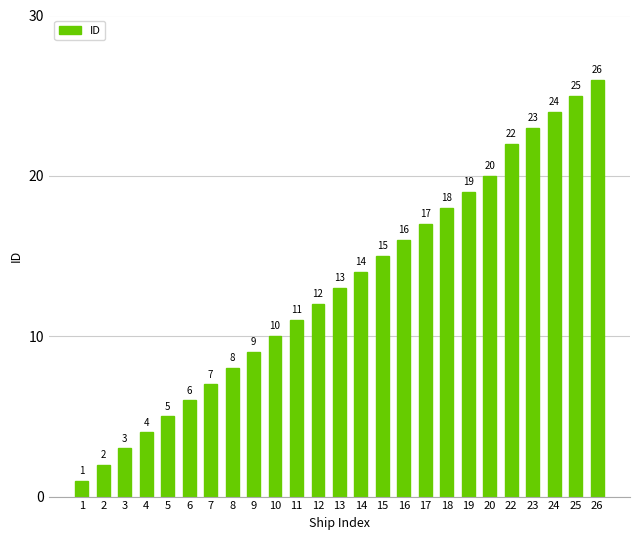

Reading right to left, transcribe all the data shown in this chart.

26=26	25=25	24=24	23=23	22=22	20=20	19=19	18=18	17=17	16=16	15=15	14=14	13=13	12=12	11=11	10=10	9=9	8=8	7=7	6=6	5=5	4=4	3=3	2=2	1=1